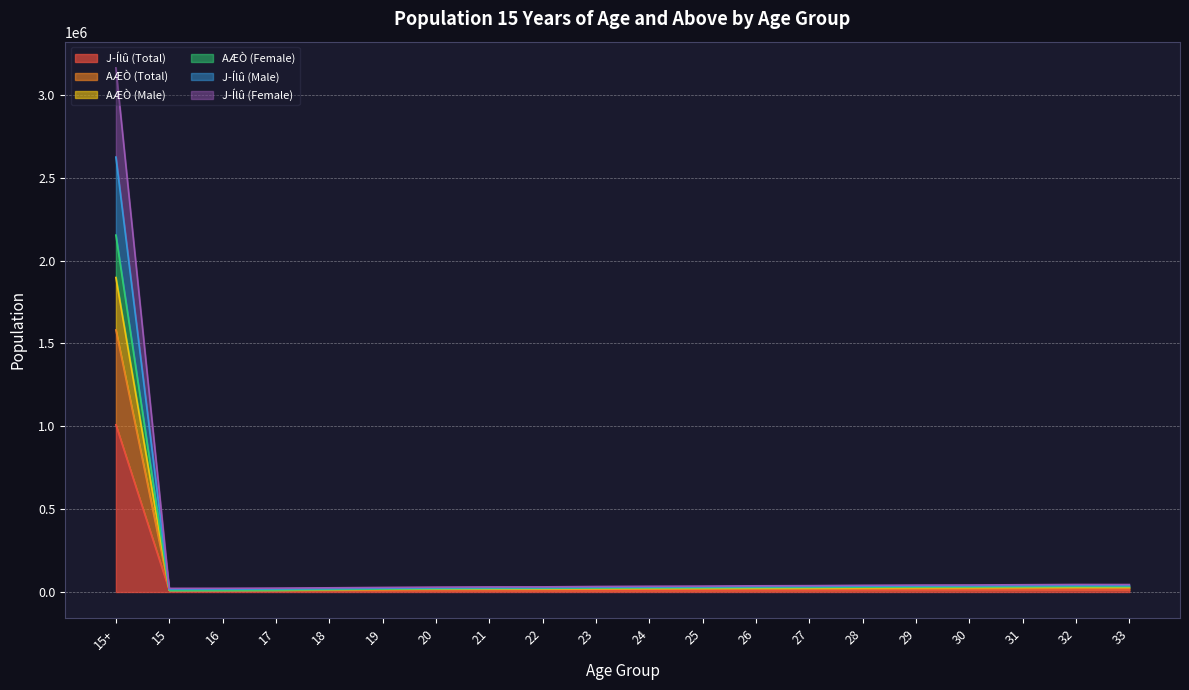

What value does the AÆÒ (Female) series have at 20?

24808